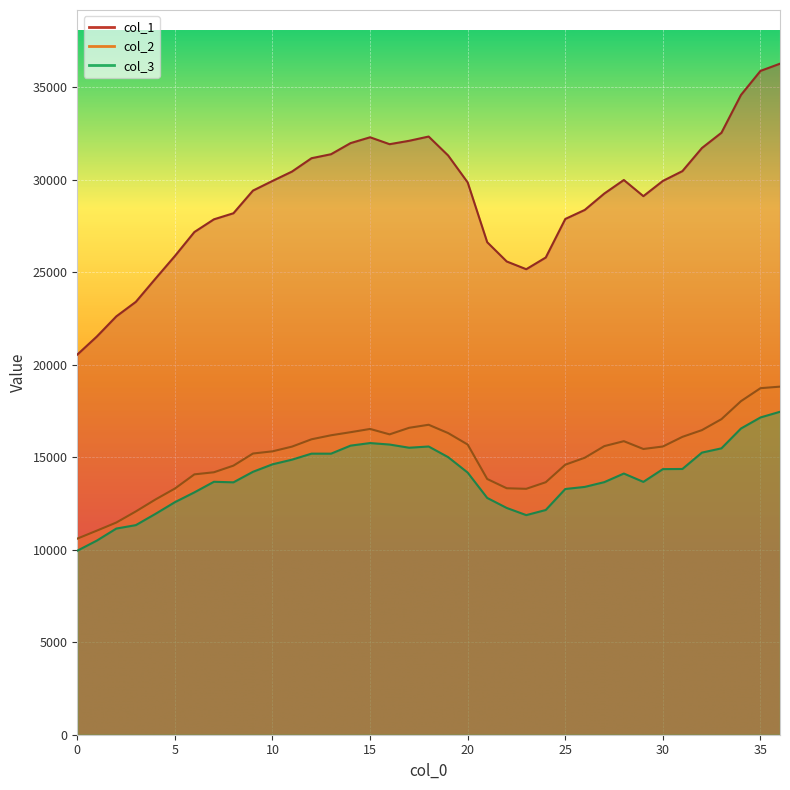

Rank the series at 26 from lowest to highest value.

col_3, col_2, col_1